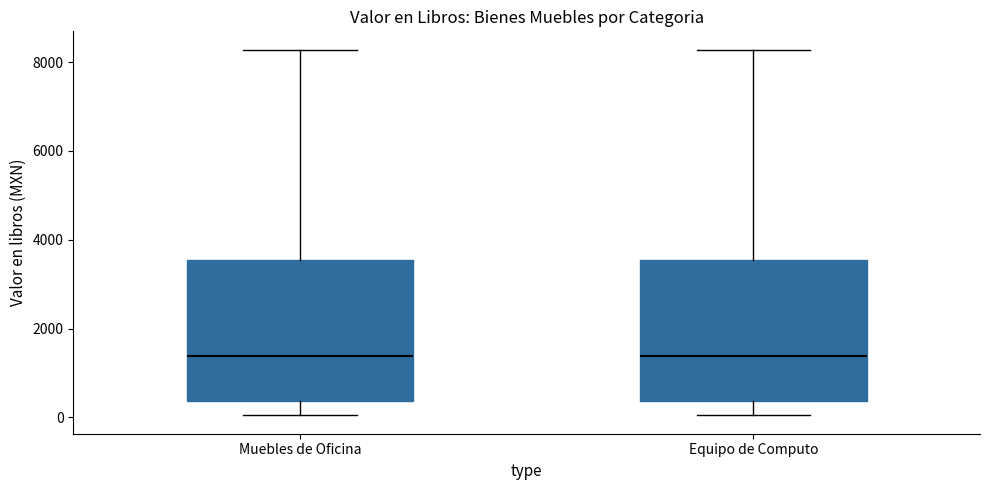

Reading left to right, transcribe this box plot: for each box, give where its median line is, the range the box spans, and where its two whiskers end, as read against the y-axis. The values are not printed on the chart, so give them approximately, as read against the axis.

Muebles de Oficina: median 1400, box 400 to 3600, whiskers 0 to 8200
Equipo de Computo: median 1400, box 400 to 3600, whiskers 0 to 8200